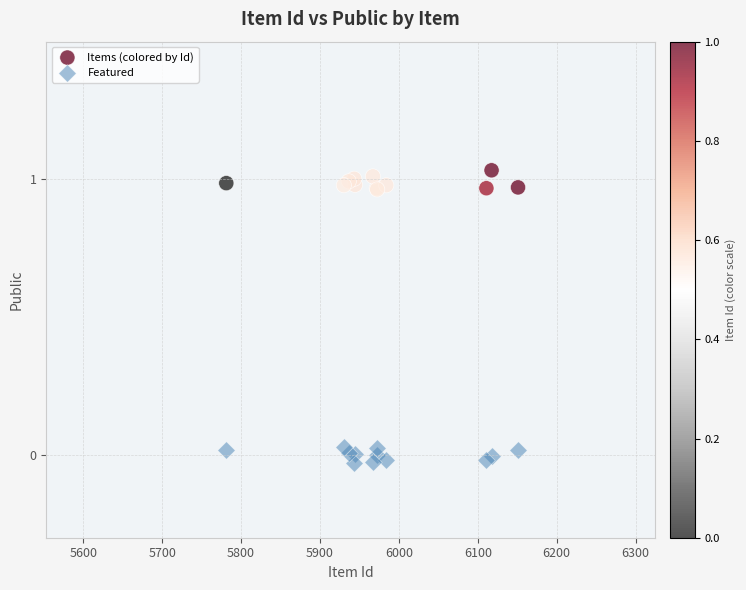

Which series contains the lowest Y value?

Featured